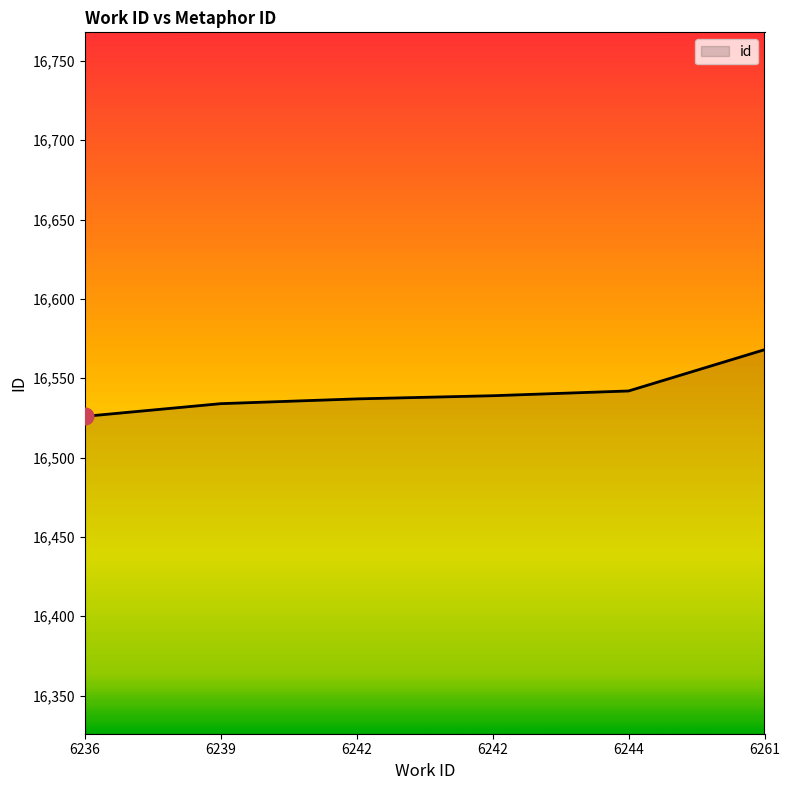

Is it true that the value at 6242 is 4633?

False